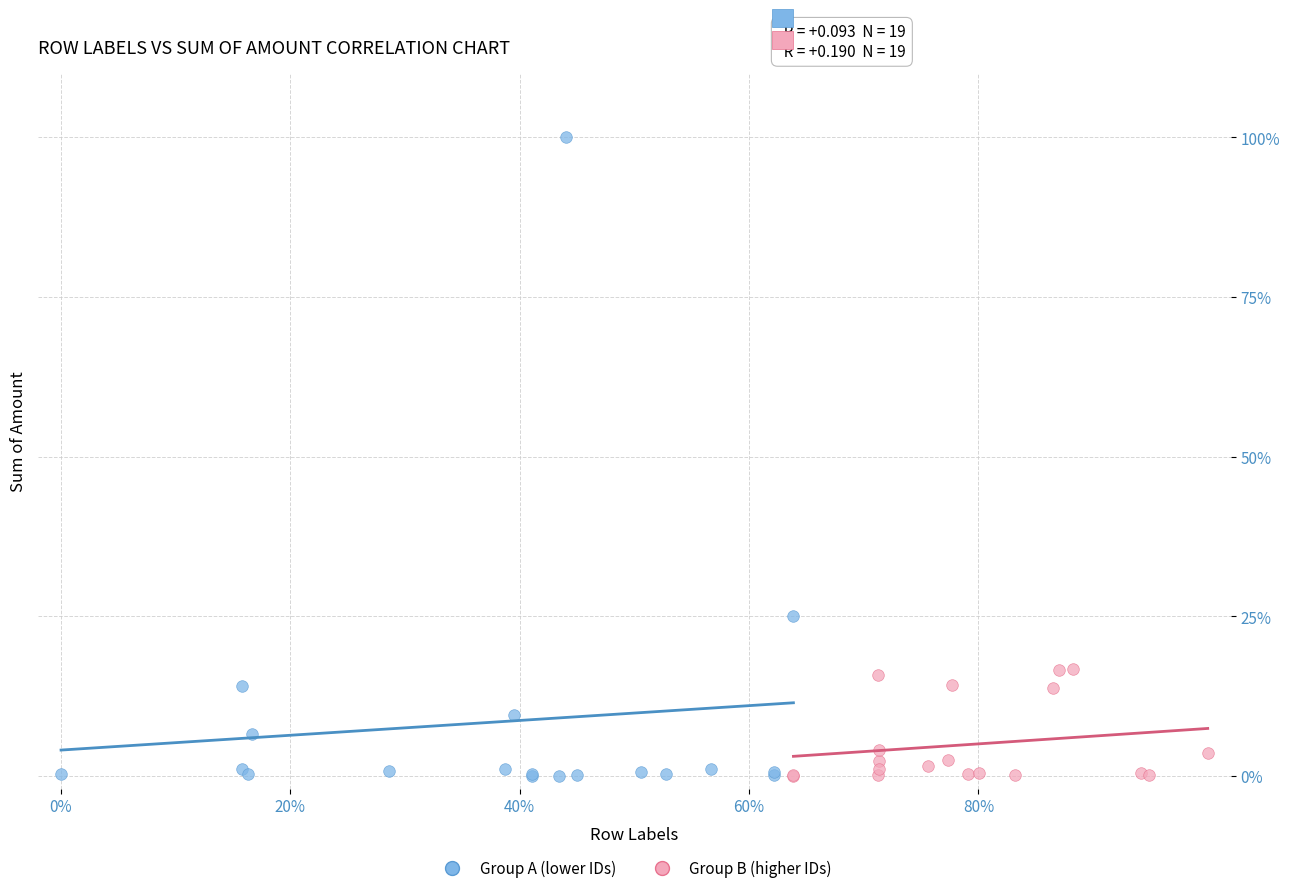

What are all the series names shown in the legend?

Group A (lower IDs), Group B (higher IDs)